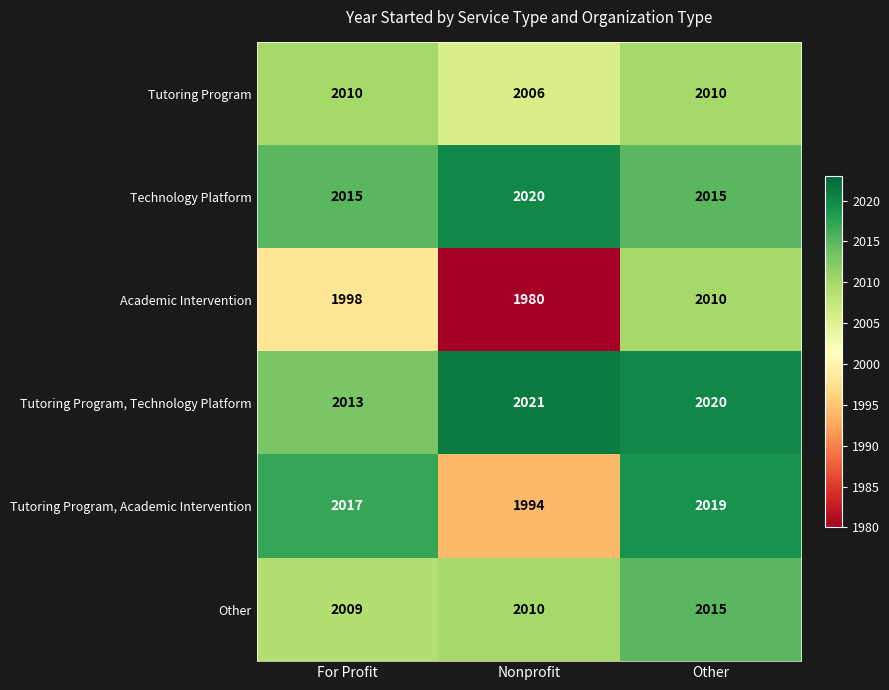

What is the average value of the Tutoring Program, Academic Intervention series?

2010